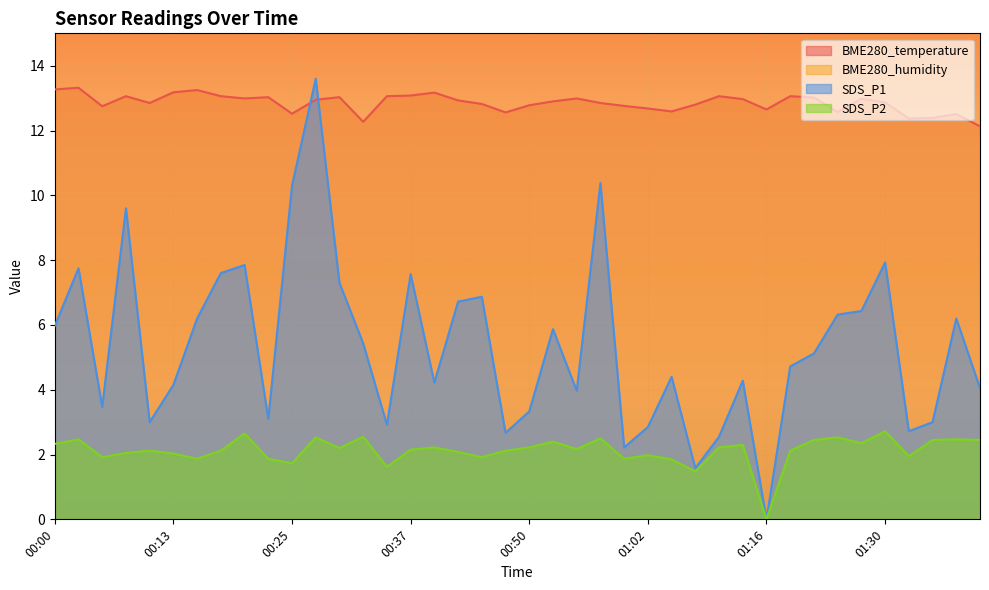

What position from the right is 00:45?

22